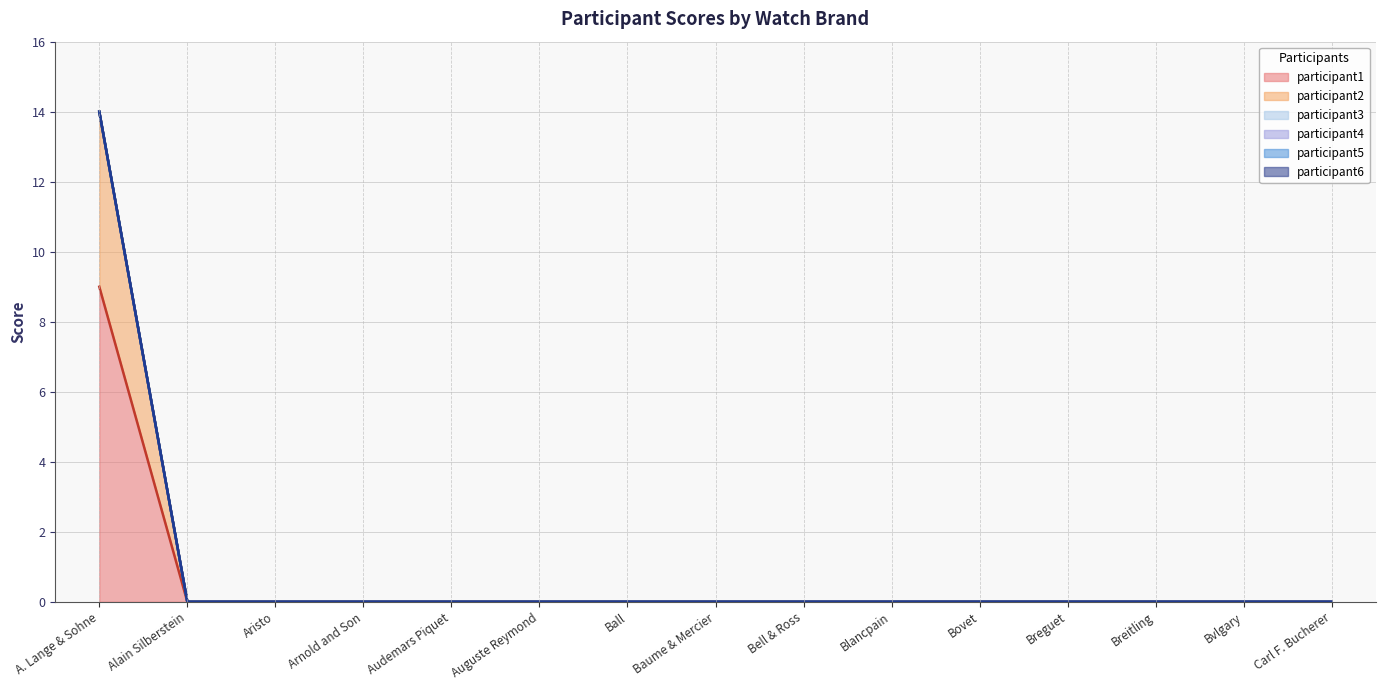

Which series has the largest total across all categories?

participant2 (line)